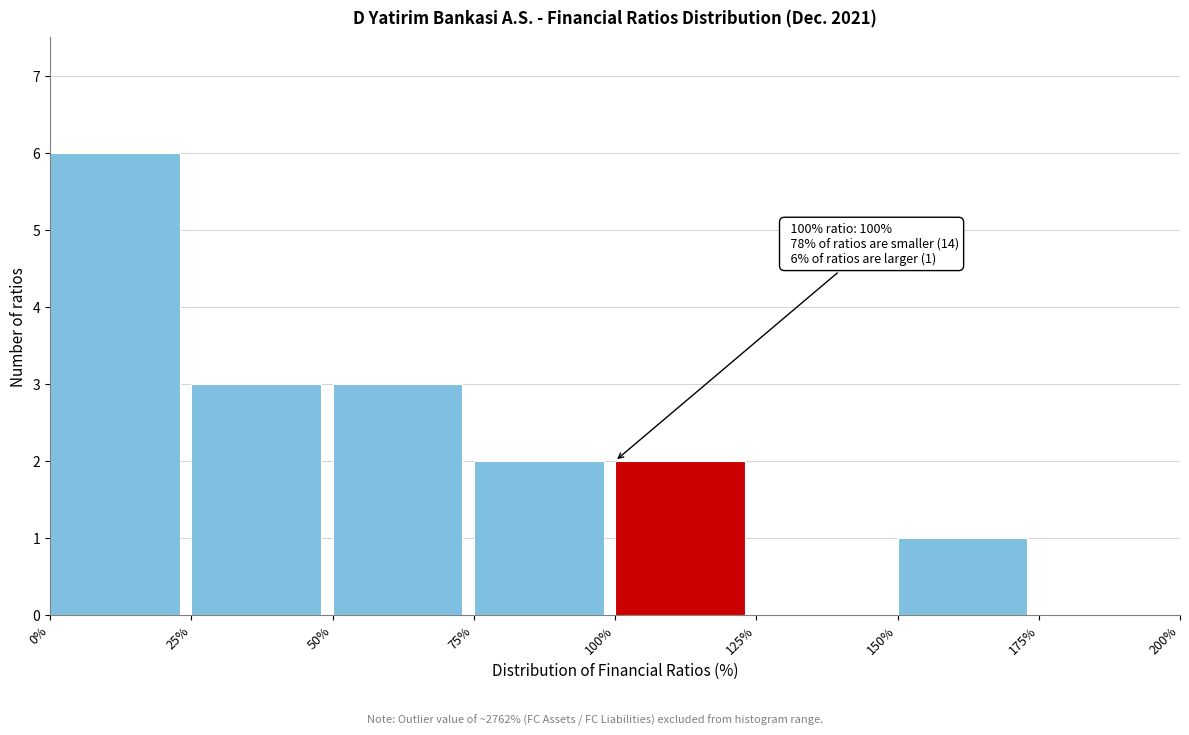

Over which range of the x-axis is the bar tallest?

0% to 25%